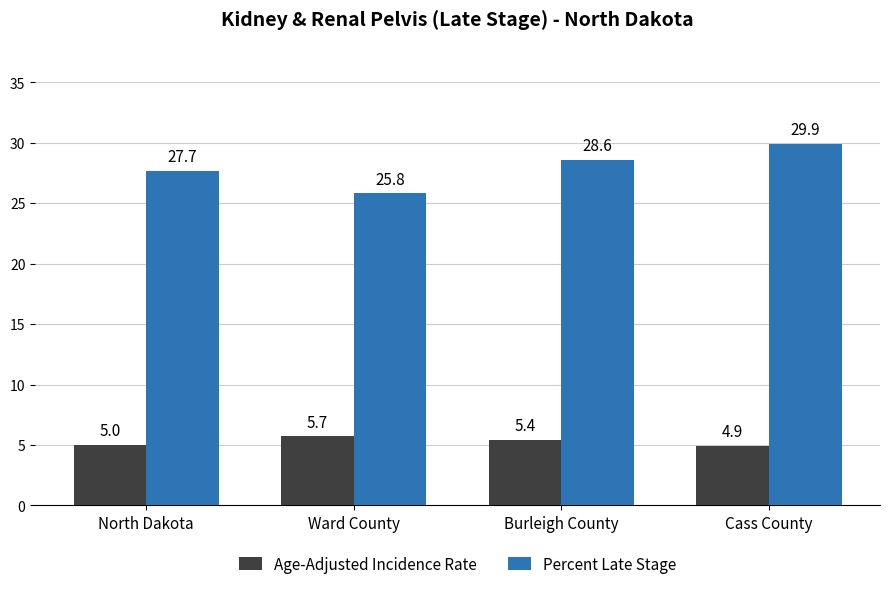

The value of Age-Adjusted Incidence Rate at Burleigh County is 3.7. True or false?

False